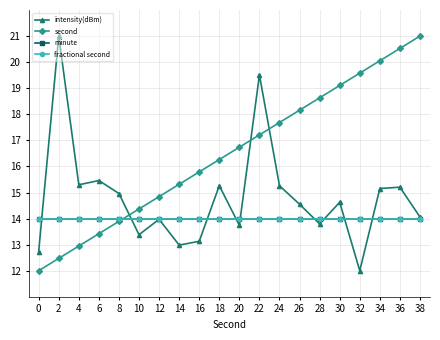

Does the chart have visible grid lines?

Yes